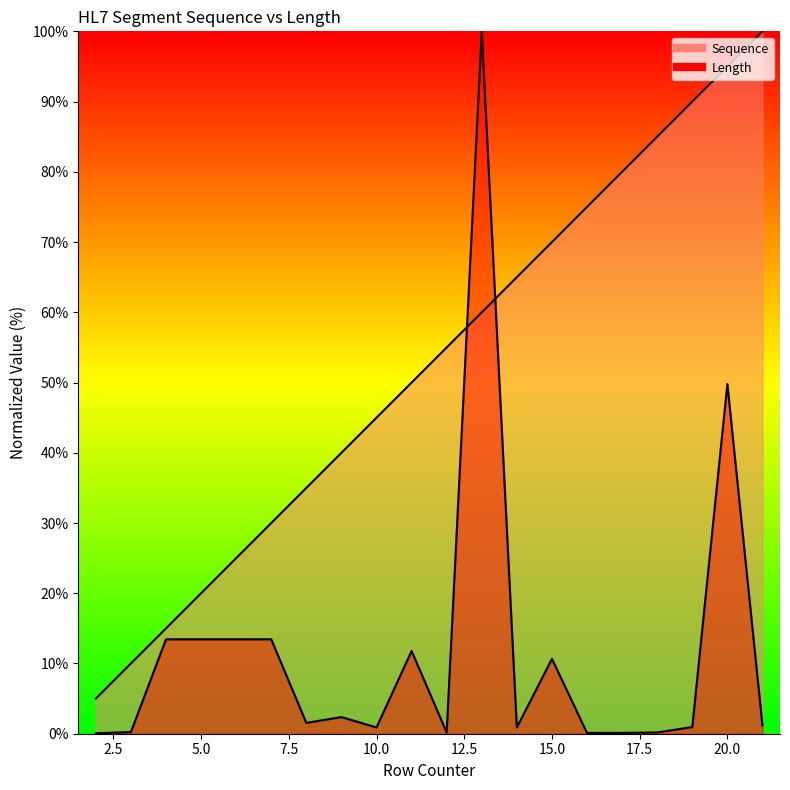

At how many categories does at least one series exceed 26?

15